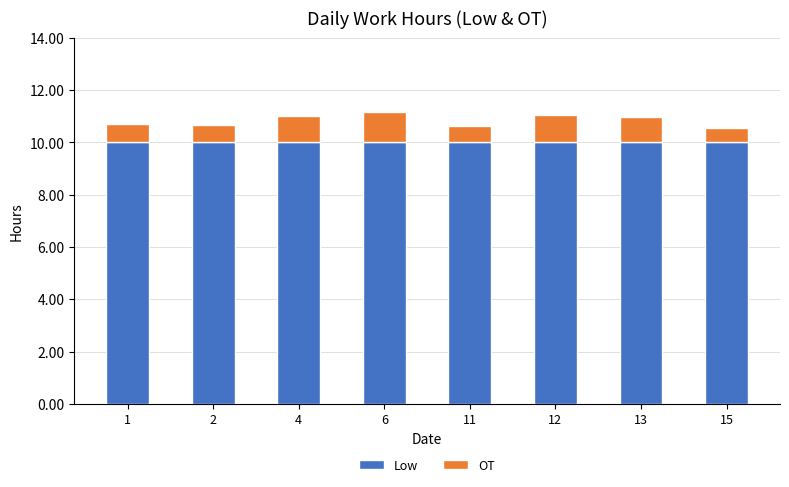

What is the maximum value for Low?

10.0